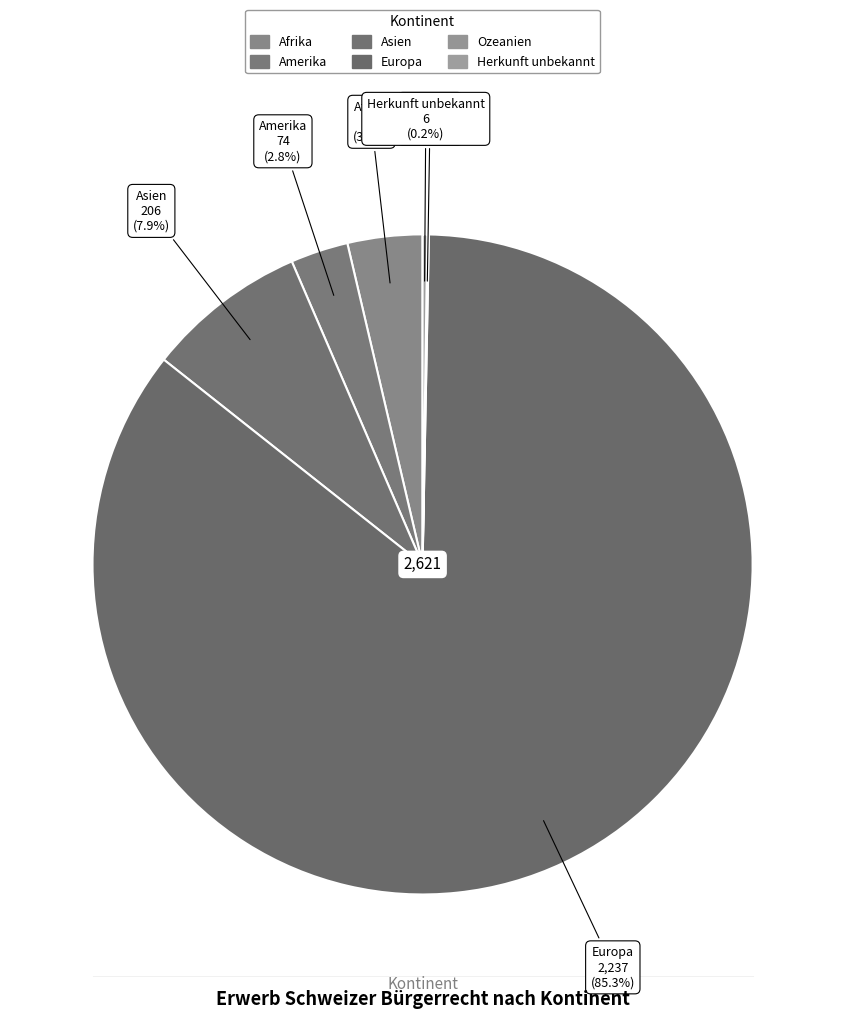

Is it true that Herkunft unbekannt is 9% of the pie?

False